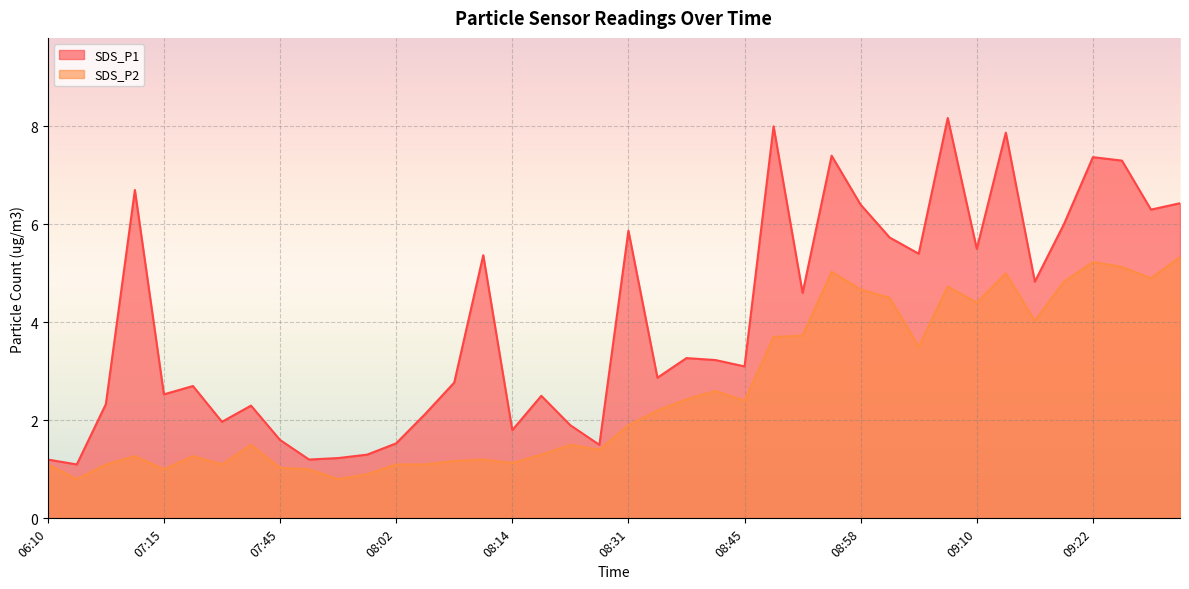

What is the sum of the SDS_P1 values at 08:31 and 07:35?

7.8